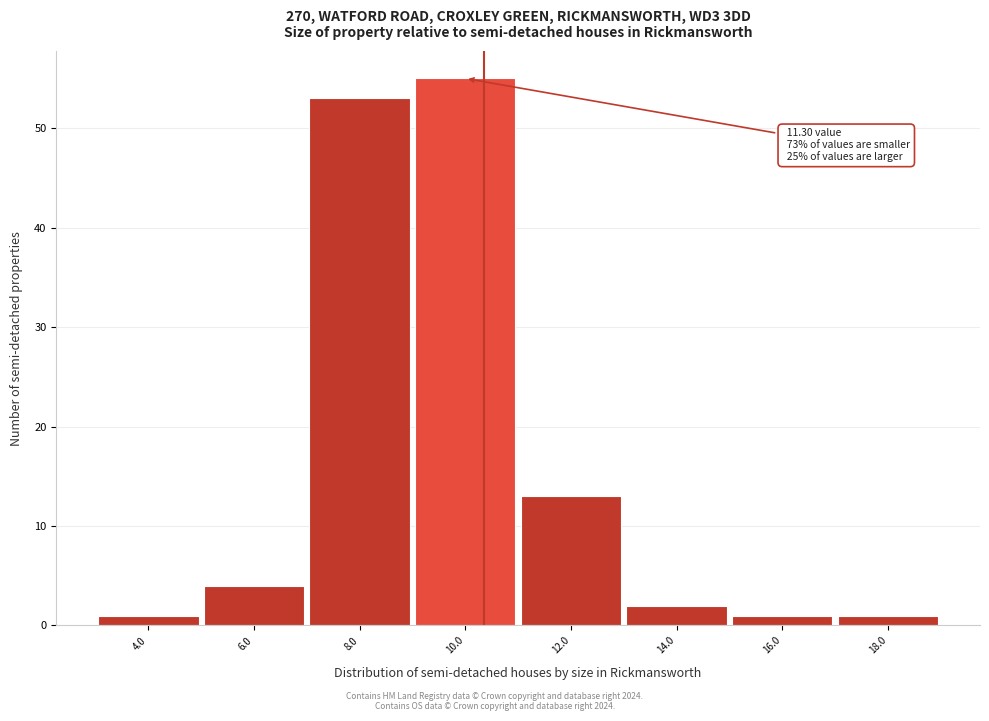

Reading left to right, what are all the values shown in this chart?

1	4	53	55	13	2	1	1